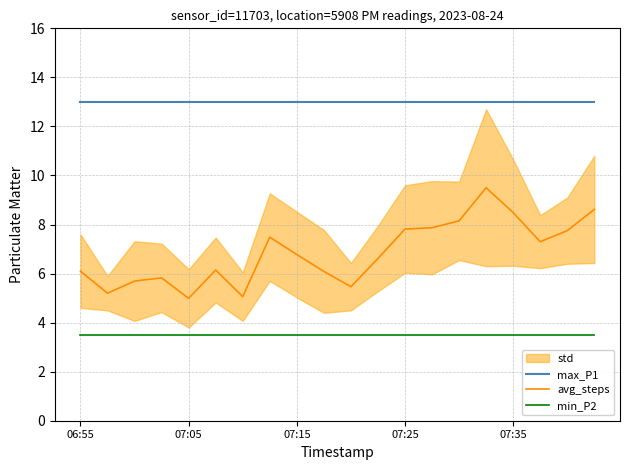

At which category does the chart reach its minimum across all series?

06:55